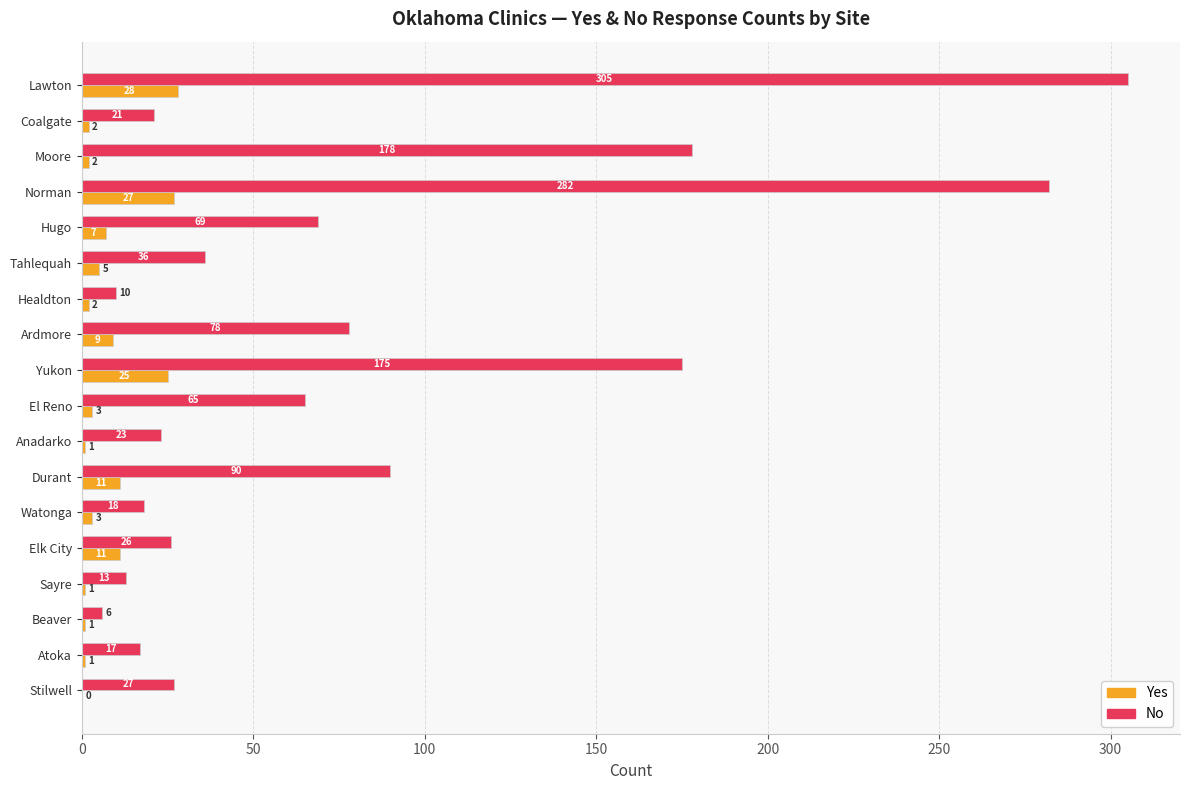

What is the sum of all Yes values?

139